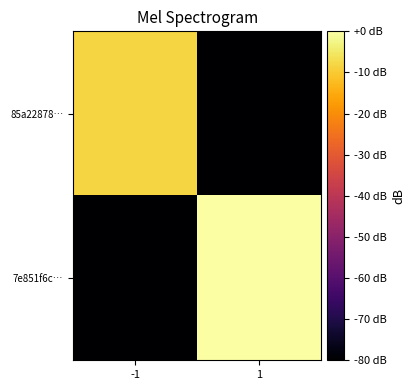

What is the total value across all series at -1?

-88.4